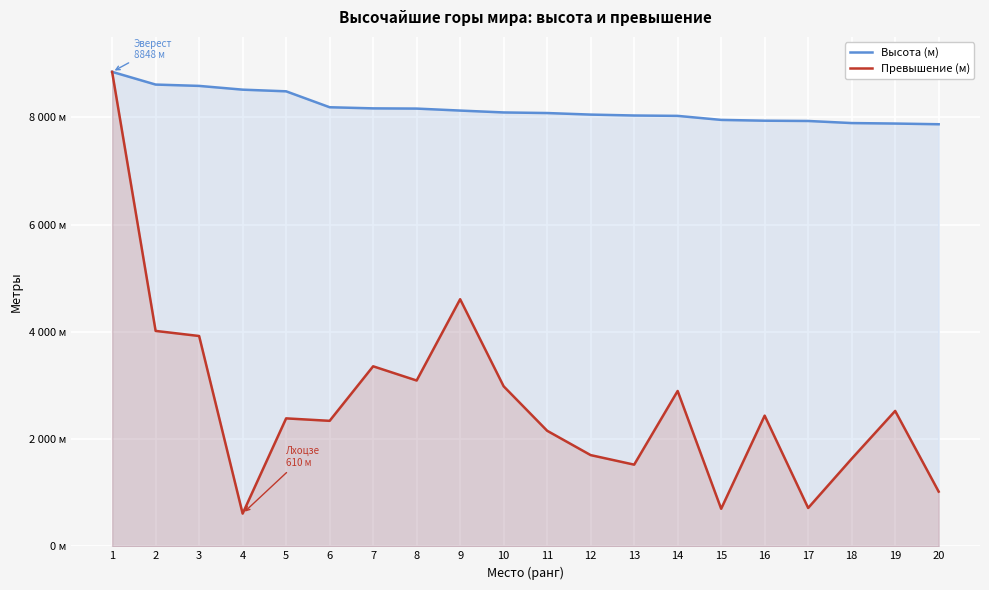

Count the number of categories in the chart.

20